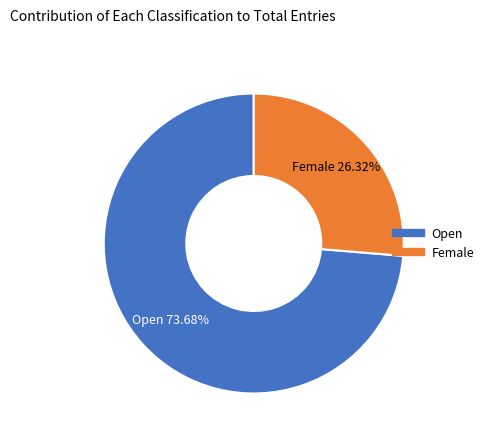

Count the number of slices in the pie.

2